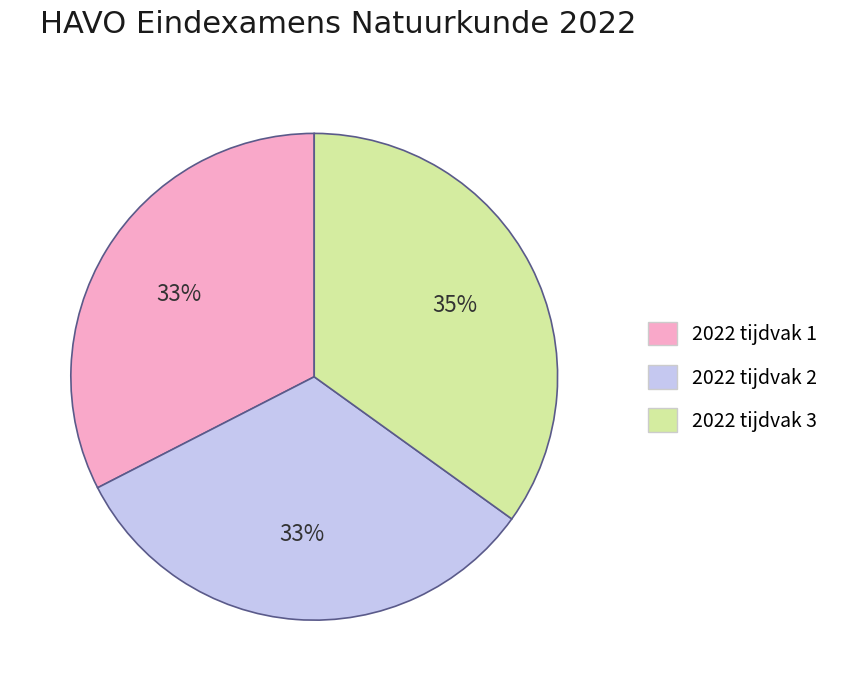

To the nearest percent, what is the difference between the largest and smallest slice percentages?

2%